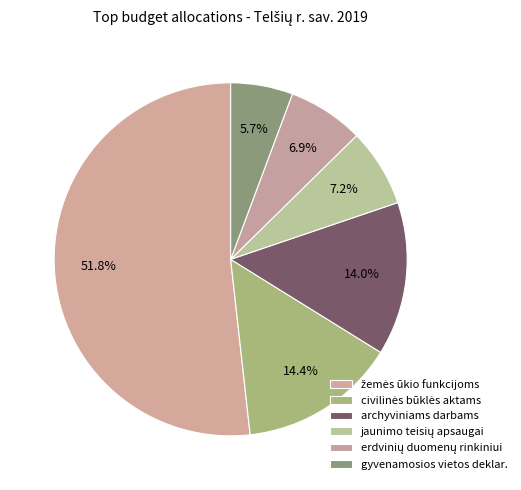

How many slices are in this pie chart?

6